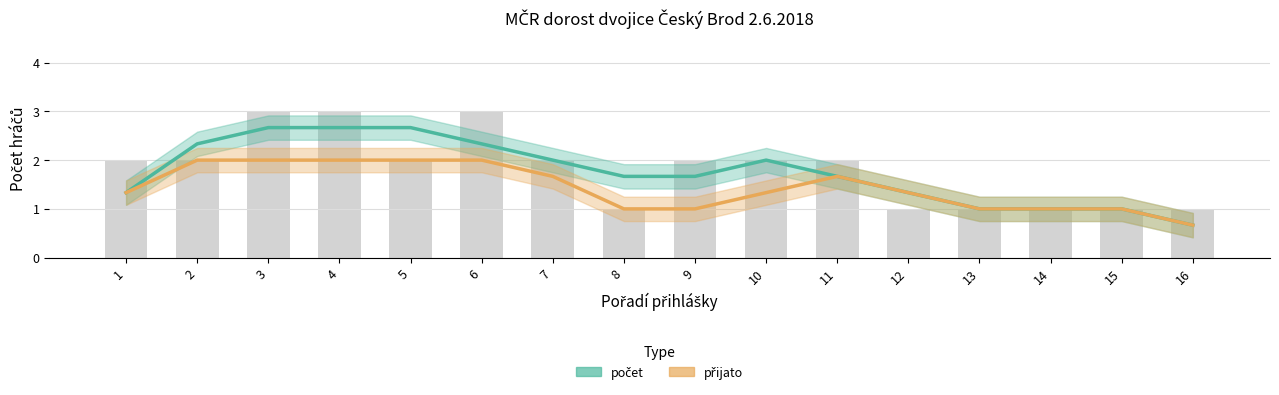

What is the value of the přijato bar at the 16th from the left?

0.7